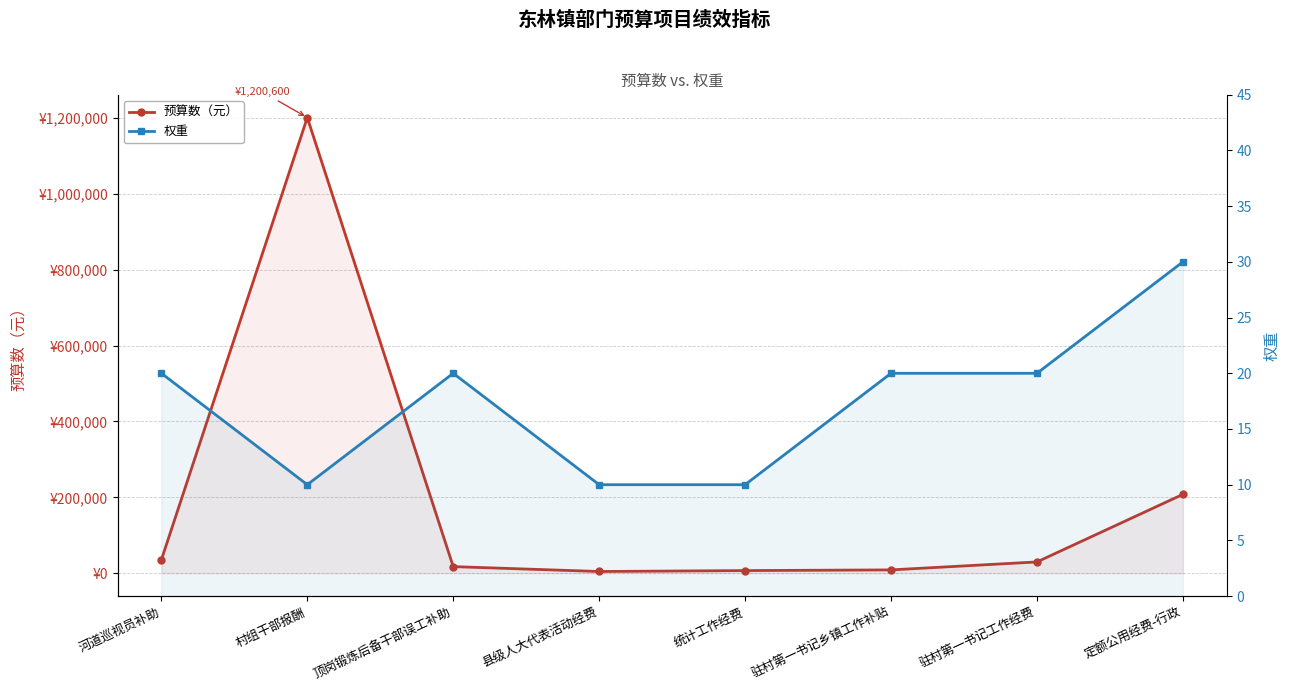

Does the chart display data point markers on the line(s)?

Yes